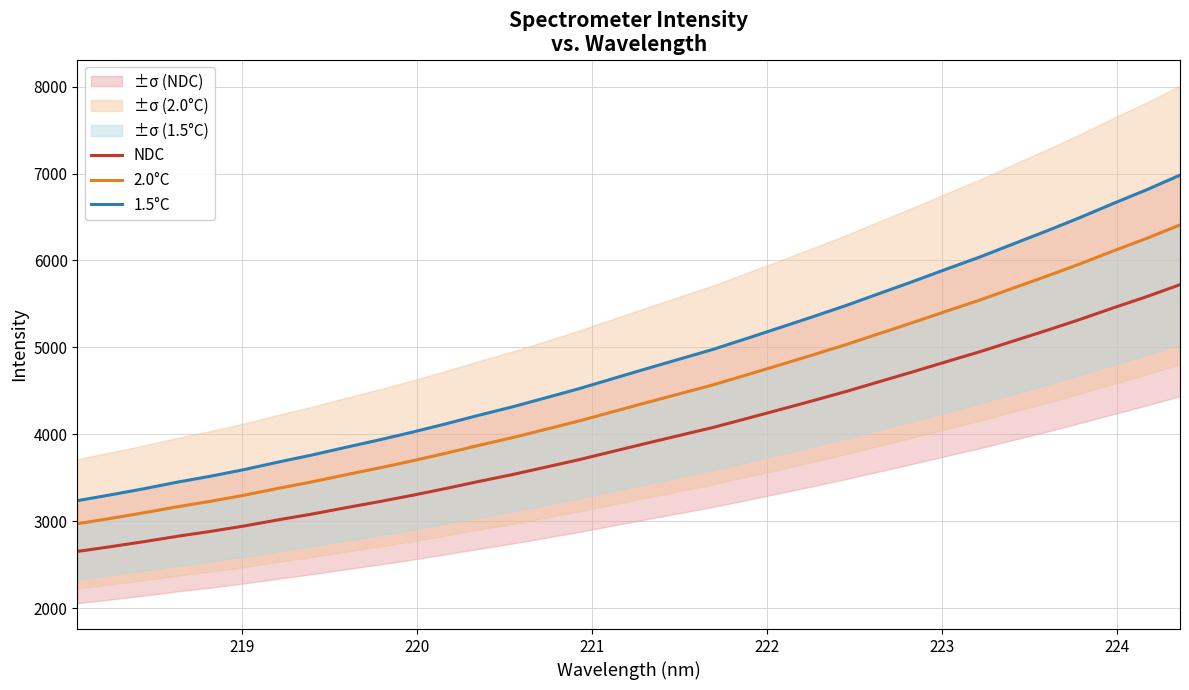

List the series in order of their peak value, lowest first.

NDC, 2.0°C, 1.5°C